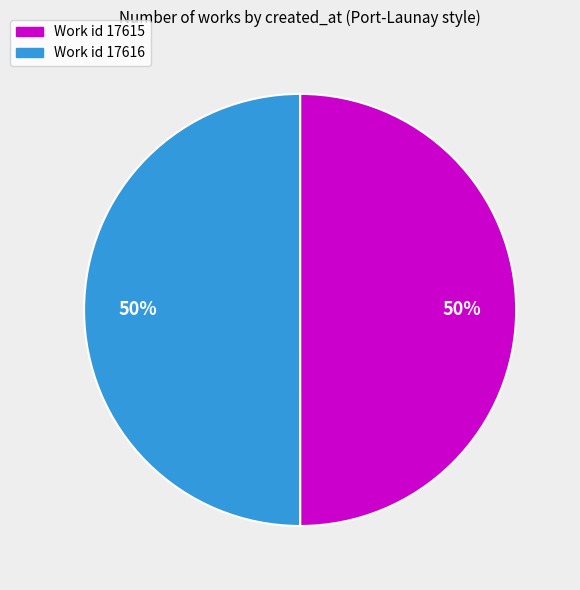

True or false: Work id 17615 accounts for 64% of the total.

False